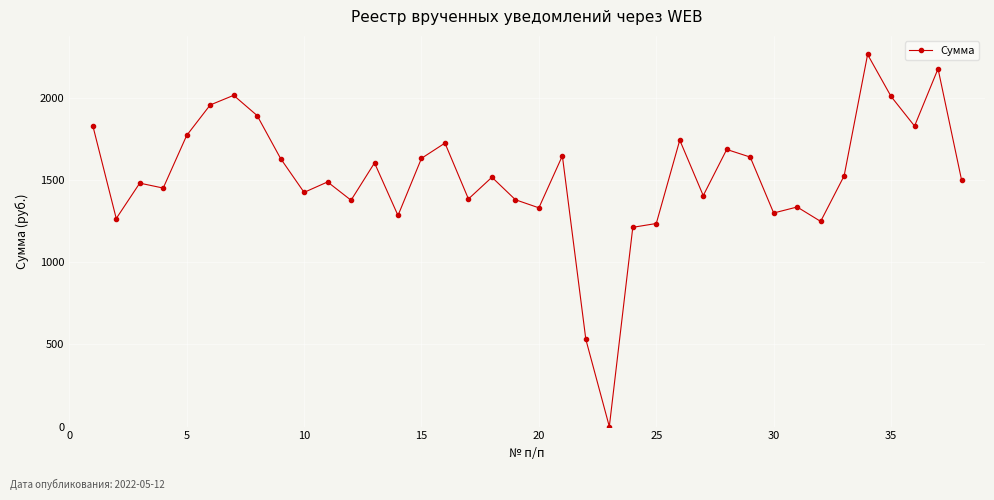

What is the value of the 36th point from the left?

1830.2